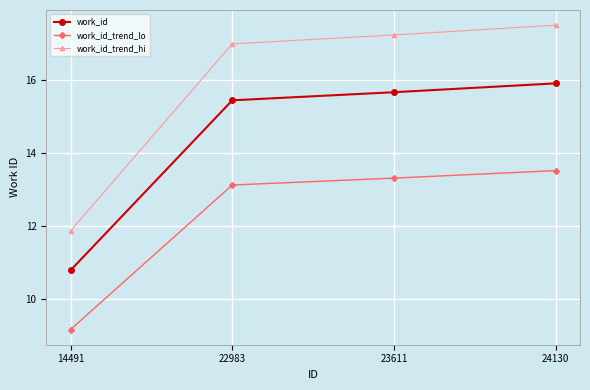

How many lines are shown in the chart?

3